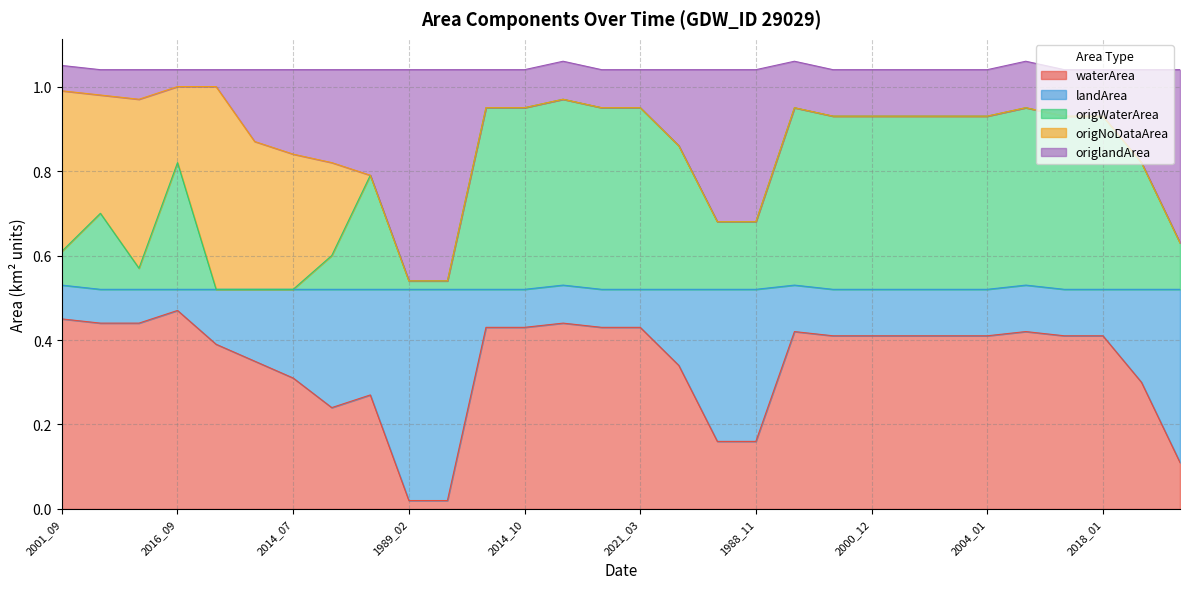

What are all the series names shown in the legend?

waterArea, landArea, origWaterArea, origNoDataArea, origlandArea